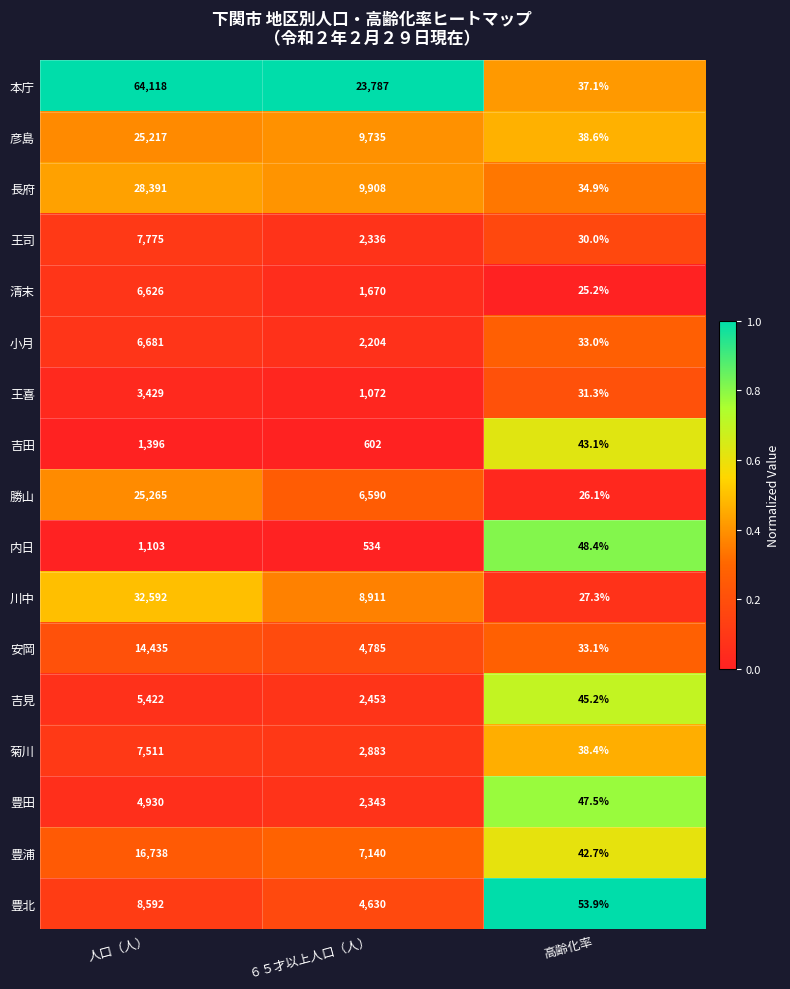

Between 人口（人） and ６５才以上人口（人）, which series saw the biggest shift?

本庁